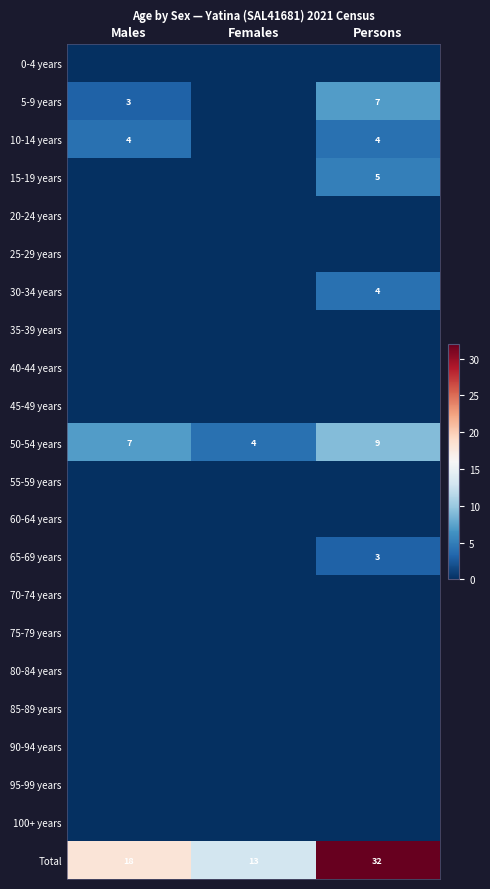

What is the greatest value displayed?

32